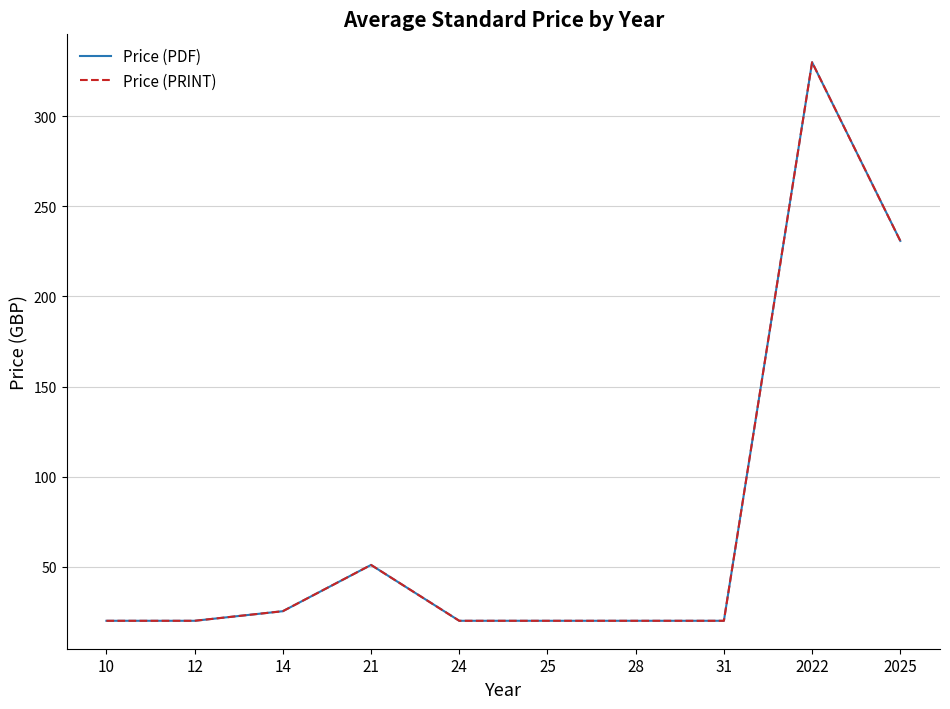

True or false: Price (PDF) and Price (PRINT) cross at least once.

False